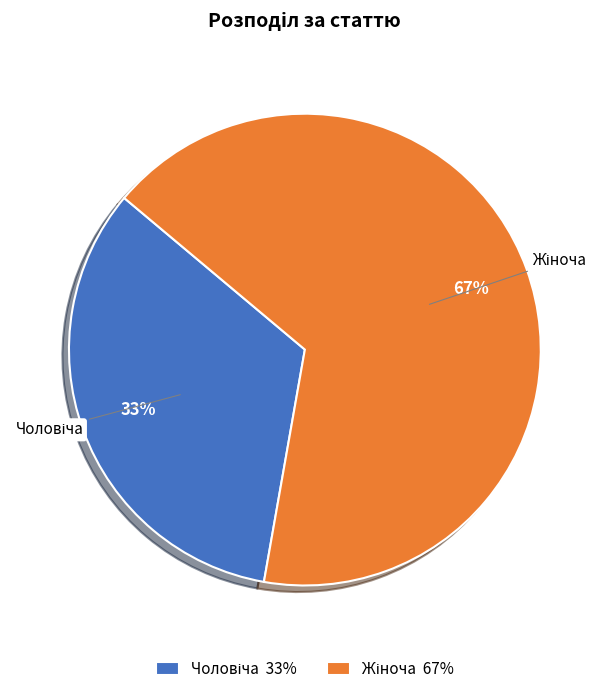

To the nearest percent, what is the average slice percentage?

50%